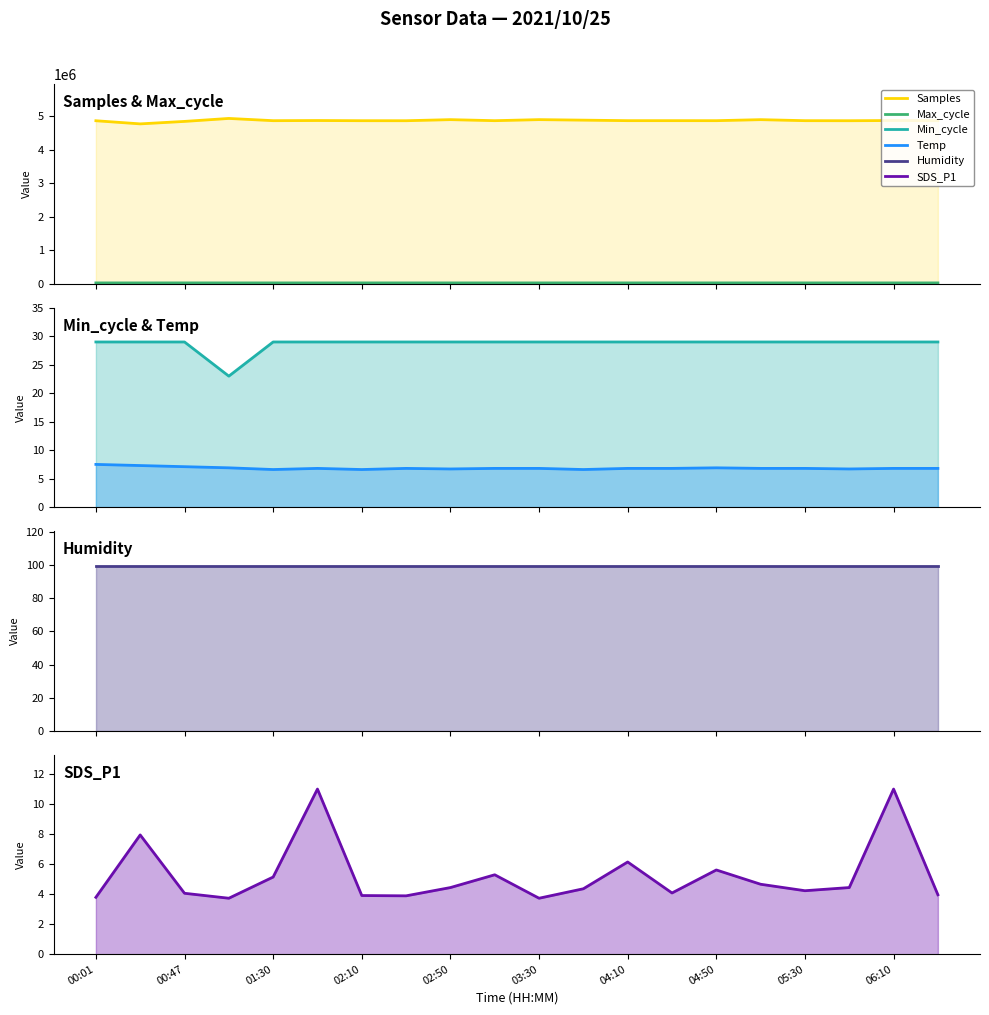

Where is Samples nearest to the value 4853541?

00:47